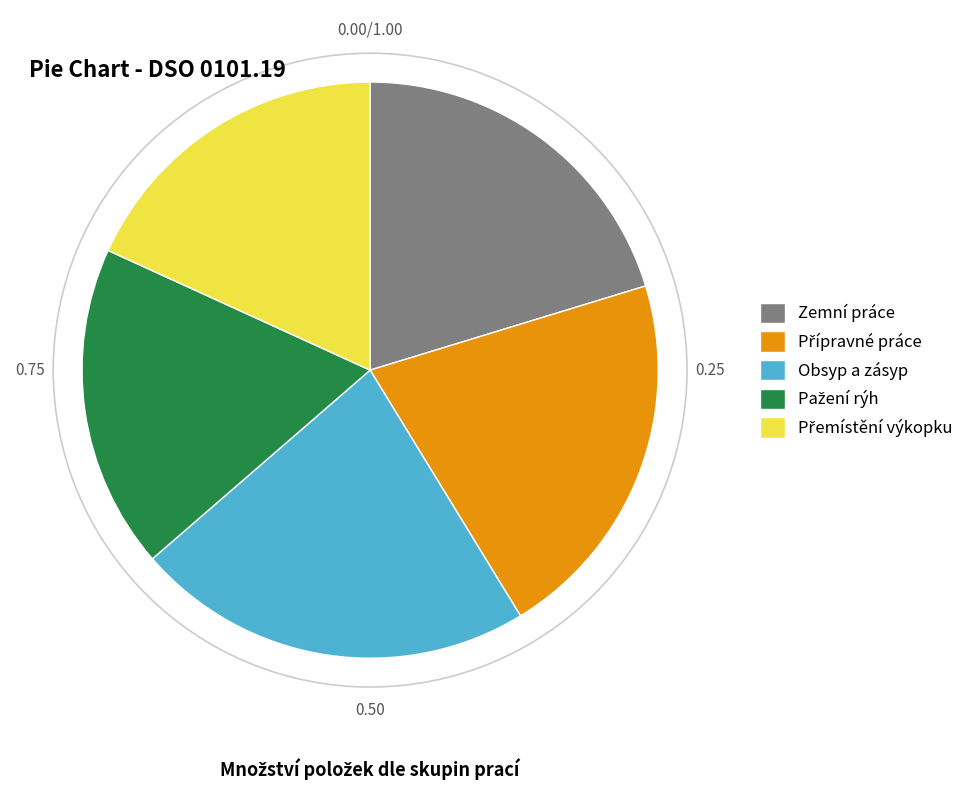

Which slice is the largest?

Obsyp a zásyp